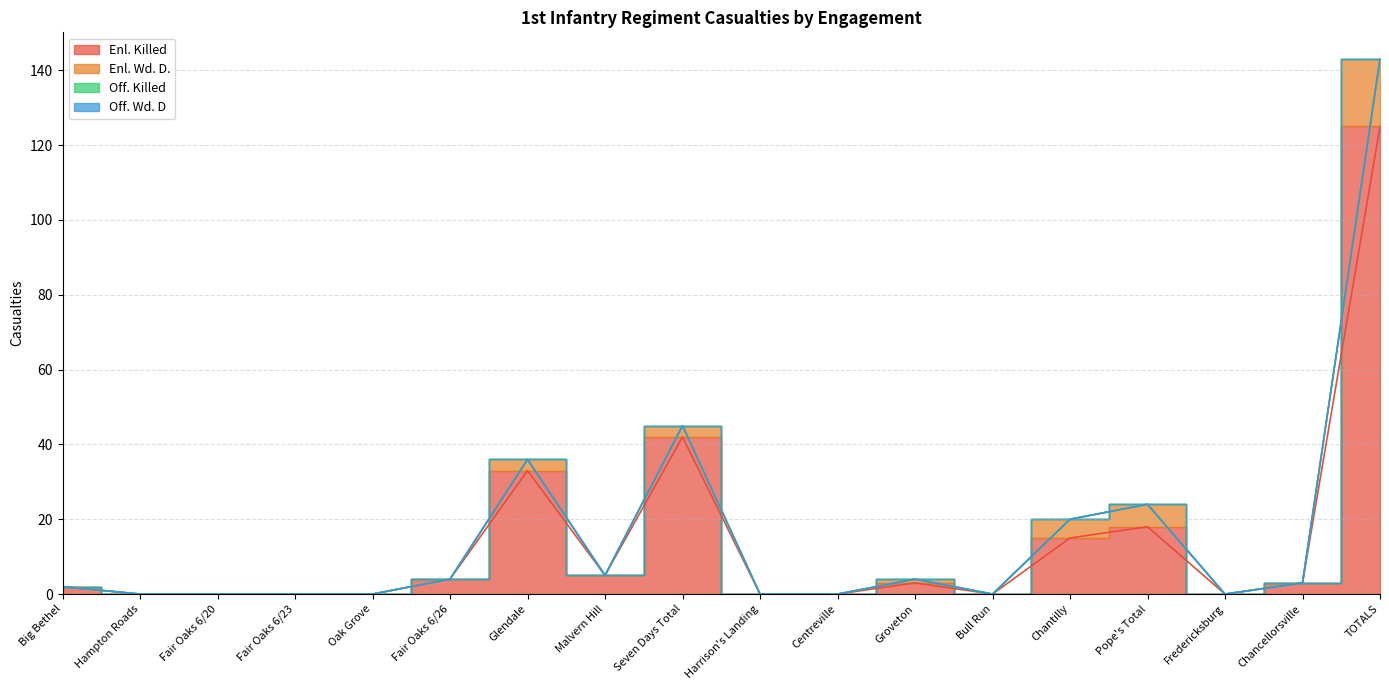

At which category is the sum across all series the highest?

TOTALS